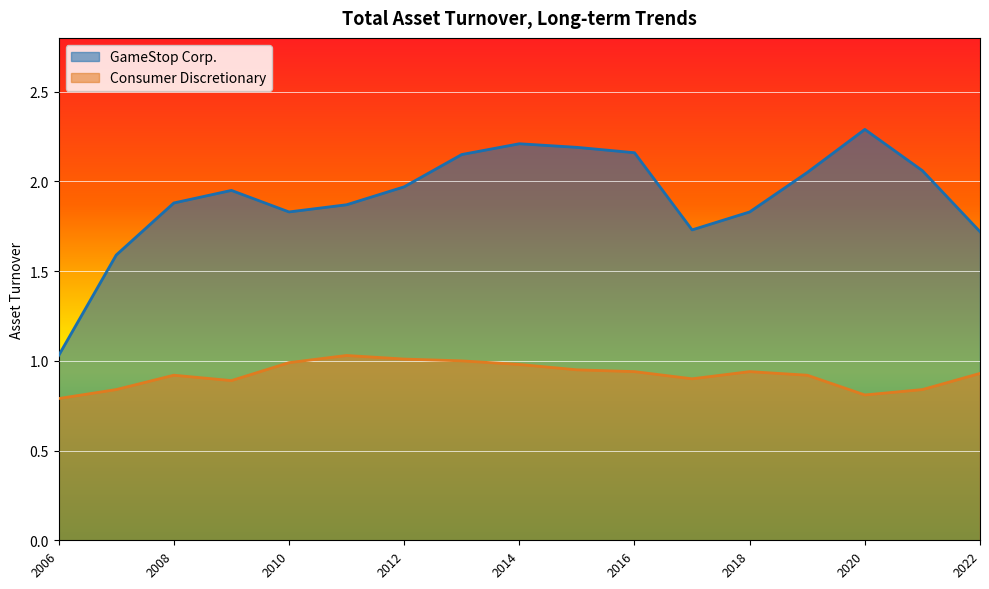

The value of Consumer Discretionary at 2009-01-31 is 0.9. True or false?

True